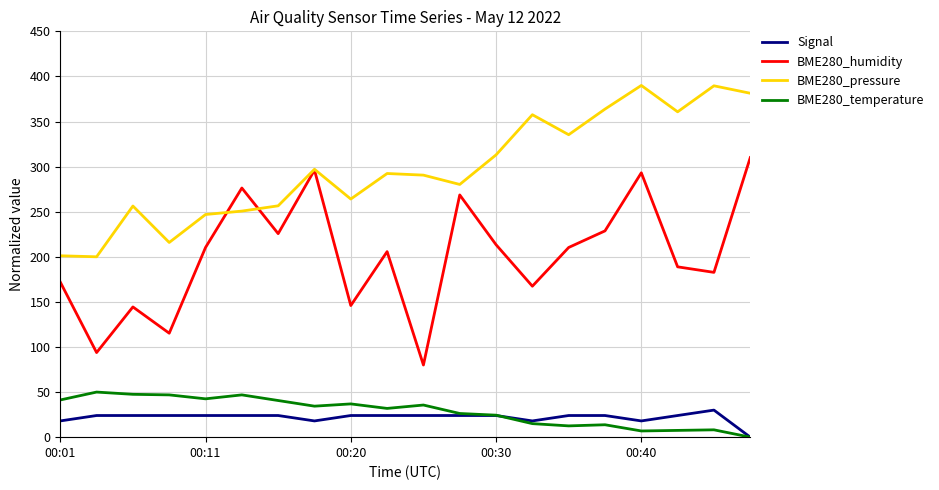

What is the maximum value for BME280_pressure?

390.0